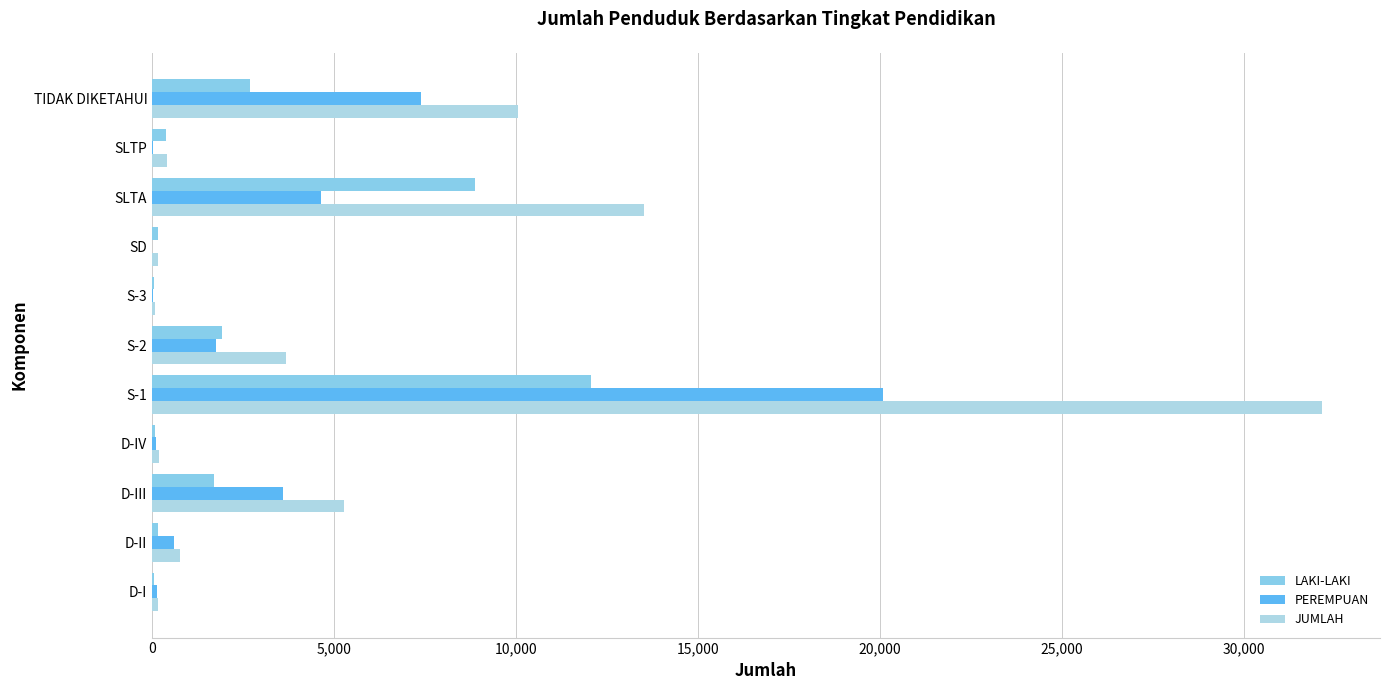

Count the number of data series in this chart.

3